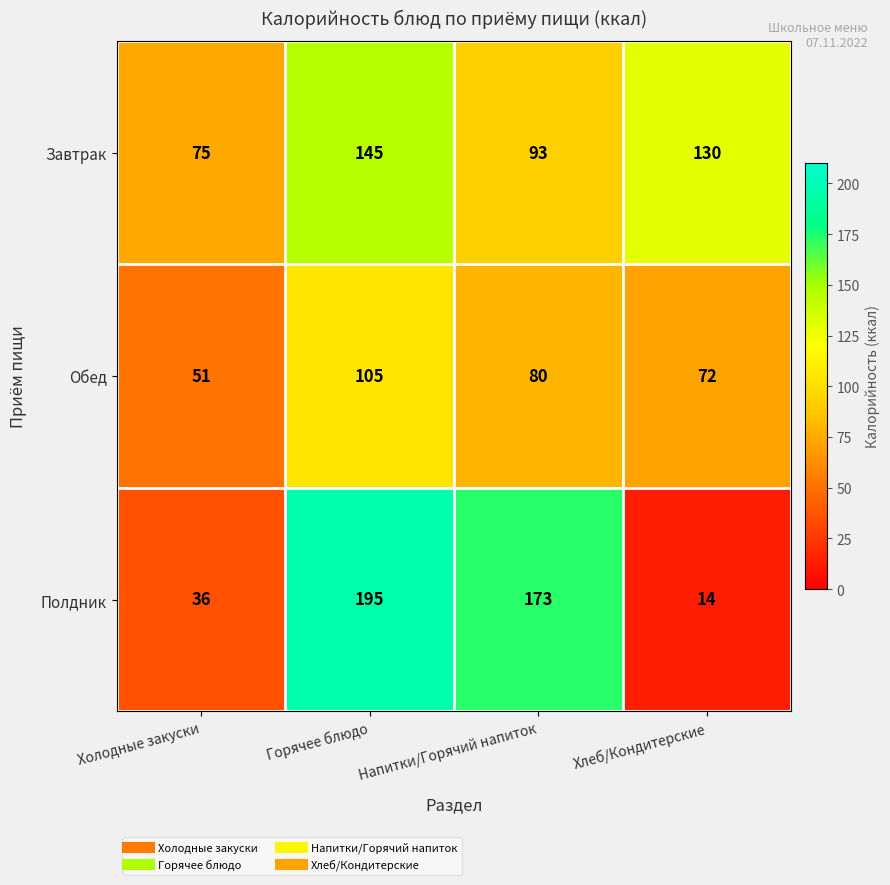

Which category has the highest value across all series?

Горячее блюдо